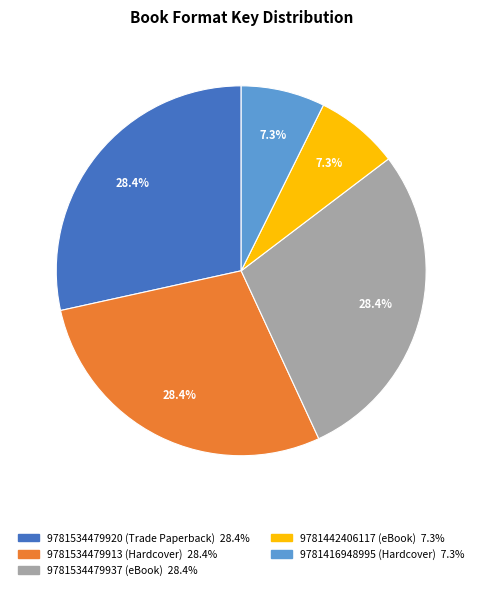

Is there any slice that represents more than half of the pie?

No